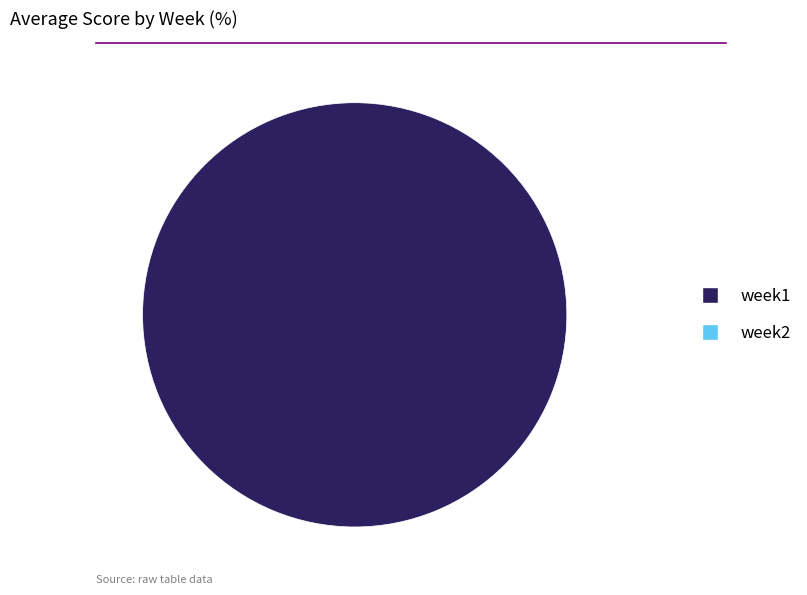

Does any single category account for the majority?

Yes